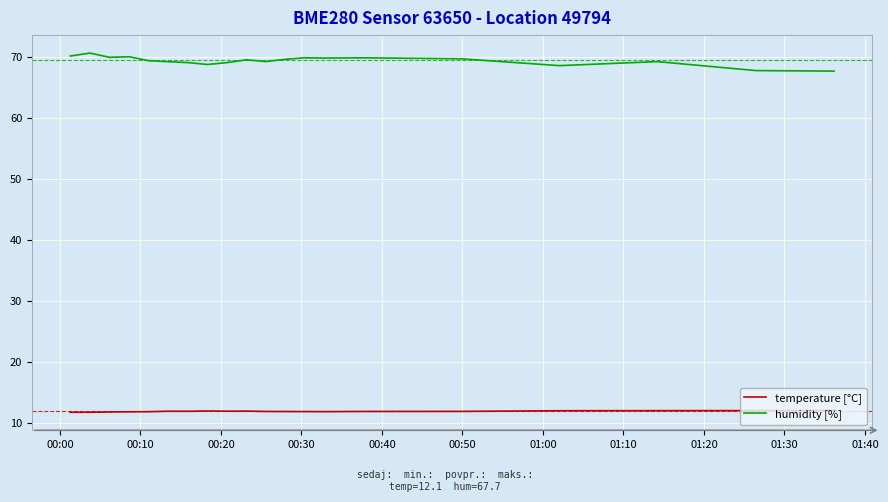

Which series has the widest spread of values?

humidity [%]